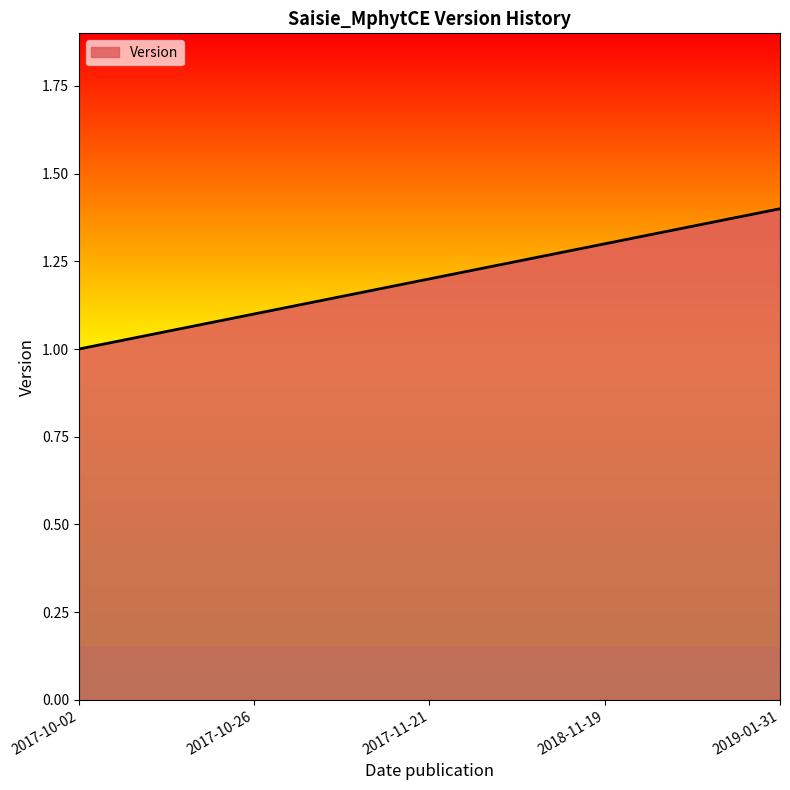

What is the minimum value shown in the chart?

1.0